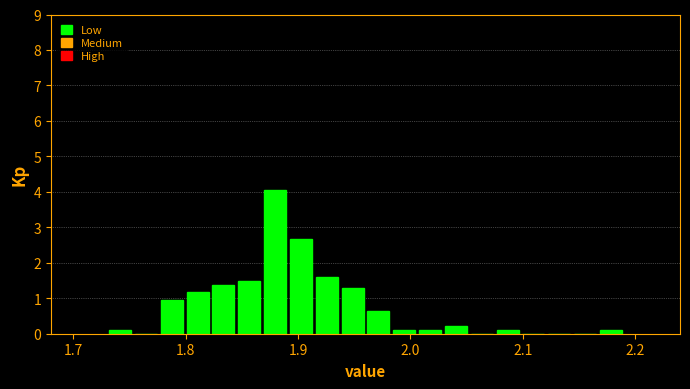

Read against the x-axis, roughly where is the centre of the tallest bar?

1.88